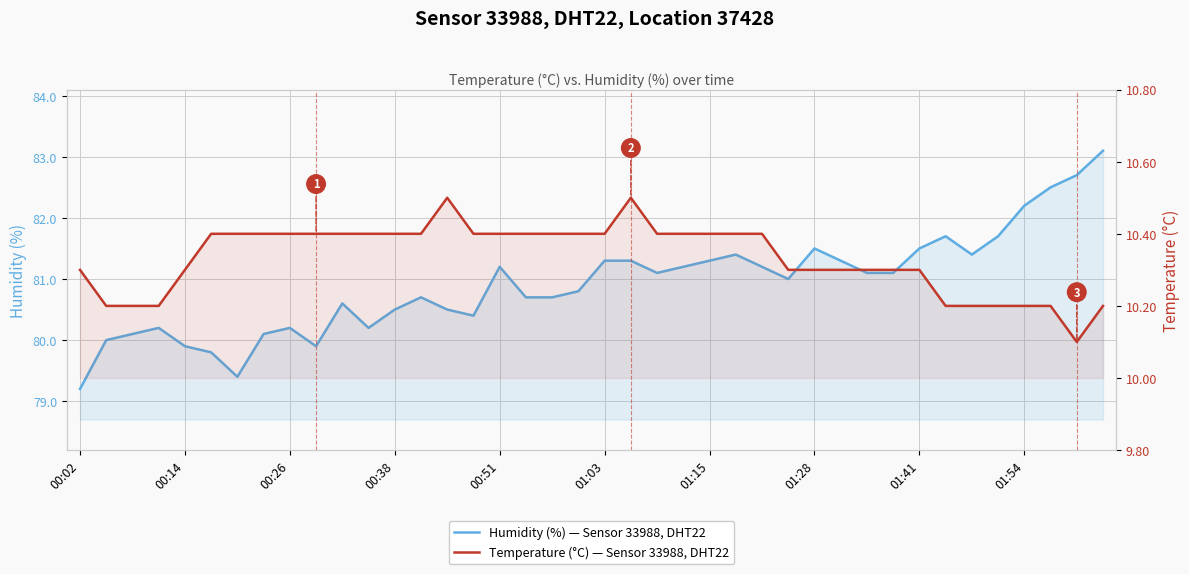

What is the sum of all Humidity (%) — Sensor 33988, DHT22 values?

3236.7